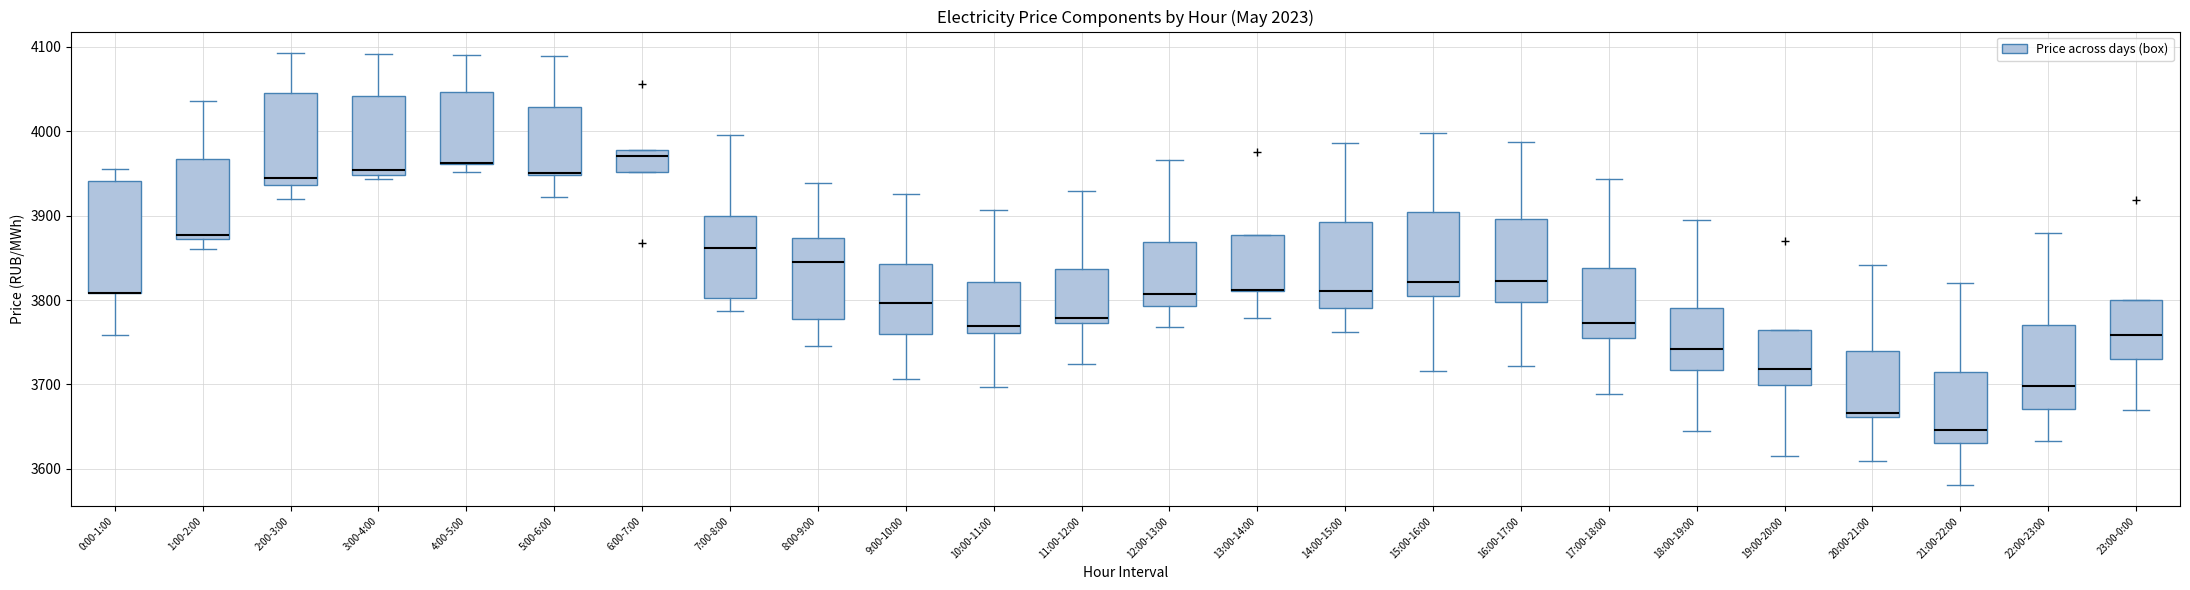

Reading left to right, read every box against the y-axis: the position of its median line, the range the box covers, and the ends of its whiskers. The values are not printed on the chart, so give them approximately, as read against the axis.

0:00-1:00: median 3810 (drawn on the box's lower edge), box 3810 to 3940, whiskers 3760 to 3960
1:00-2:00: median 3880, box 3870 to 3970, whiskers 3860 to 4040
2:00-3:00: median 3940 (just above the box's lower edge), box 3940 to 4050, whiskers 3920 to 4090
3:00-4:00: median 3950 (just above the box's lower edge), box 3950 to 4040, whiskers 3940 to 4090
4:00-5:00: median 3960 (drawn on the box's lower edge), box 3960 to 4050, whiskers 3950 to 4090
5:00-6:00: median 3950 (drawn on the box's lower edge), box 3950 to 4030, whiskers 3920 to 4090
6:00-7:00: median 3970, box 3950 to 3980, whiskers 3950 to 3980
7:00-8:00: median 3860, box 3800 to 3900, whiskers 3790 to 4000
8:00-9:00: median 3850, box 3780 to 3870, whiskers 3750 to 3940
9:00-10:00: median 3800, box 3760 to 3840, whiskers 3710 to 3930
10:00-11:00: median 3770, box 3760 to 3820, whiskers 3700 to 3910
11:00-12:00: median 3780, box 3770 to 3840, whiskers 3720 to 3930
12:00-13:00: median 3810, box 3790 to 3870, whiskers 3770 to 3970
13:00-14:00: median 3810 (drawn on the box's lower edge), box 3810 to 3880, whiskers 3780 to 3880
14:00-15:00: median 3810, box 3790 to 3890, whiskers 3760 to 3990
15:00-16:00: median 3820, box 3800 to 3900, whiskers 3720 to 4000
16:00-17:00: median 3820, box 3800 to 3900, whiskers 3720 to 3990
17:00-18:00: median 3770, box 3760 to 3840, whiskers 3690 to 3940
18:00-19:00: median 3740, box 3720 to 3790, whiskers 3650 to 3890
19:00-20:00: median 3720, box 3700 to 3760, whiskers 3610 to 3760
20:00-21:00: median 3670, box 3660 to 3740, whiskers 3610 to 3840
21:00-22:00: median 3650, box 3630 to 3710, whiskers 3580 to 3820
22:00-23:00: median 3700, box 3670 to 3770, whiskers 3630 to 3880
23:00-0:00: median 3760, box 3730 to 3800, whiskers 3670 to 3800